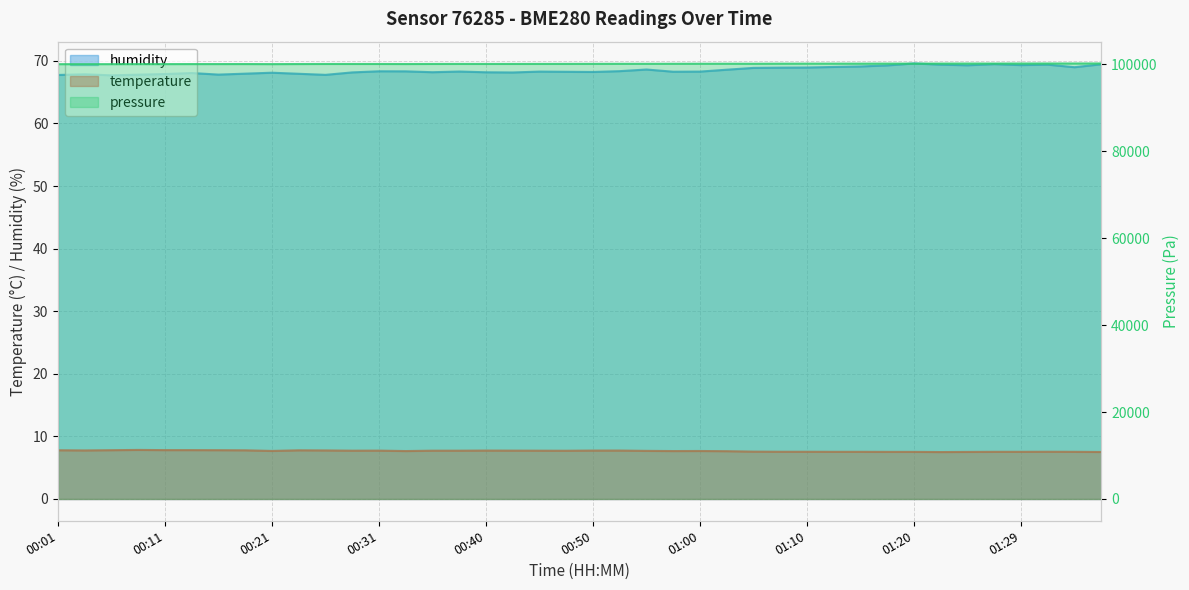

At how many categories does at least one series exceed 31?

40